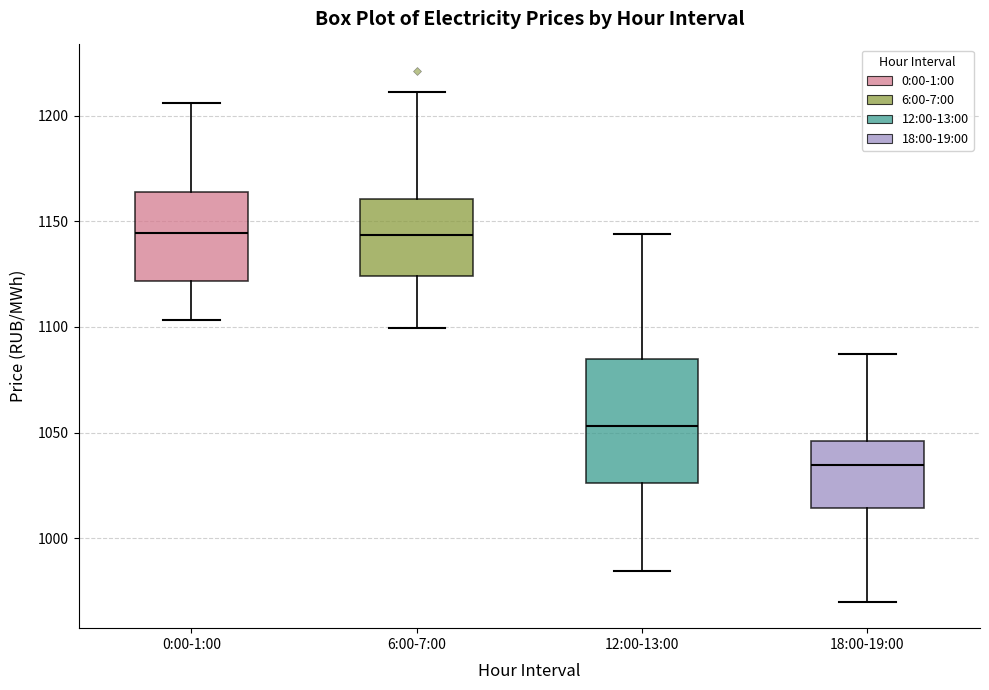

Where does the median line of the box for 6:00-7:00 sit on the y-axis? The values are not printed on the chart, so give them approximately, as read against the axis.

1145